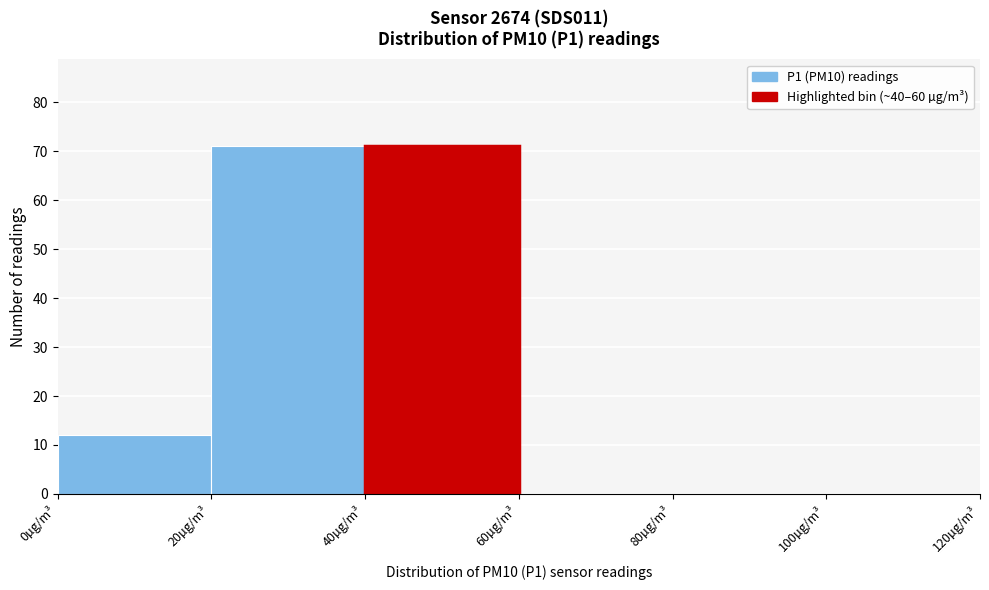

How tall is the bar that spans 0 to 20 on the x-axis? The values are not printed on the chart, so give them approximately, as read against the axis.

12